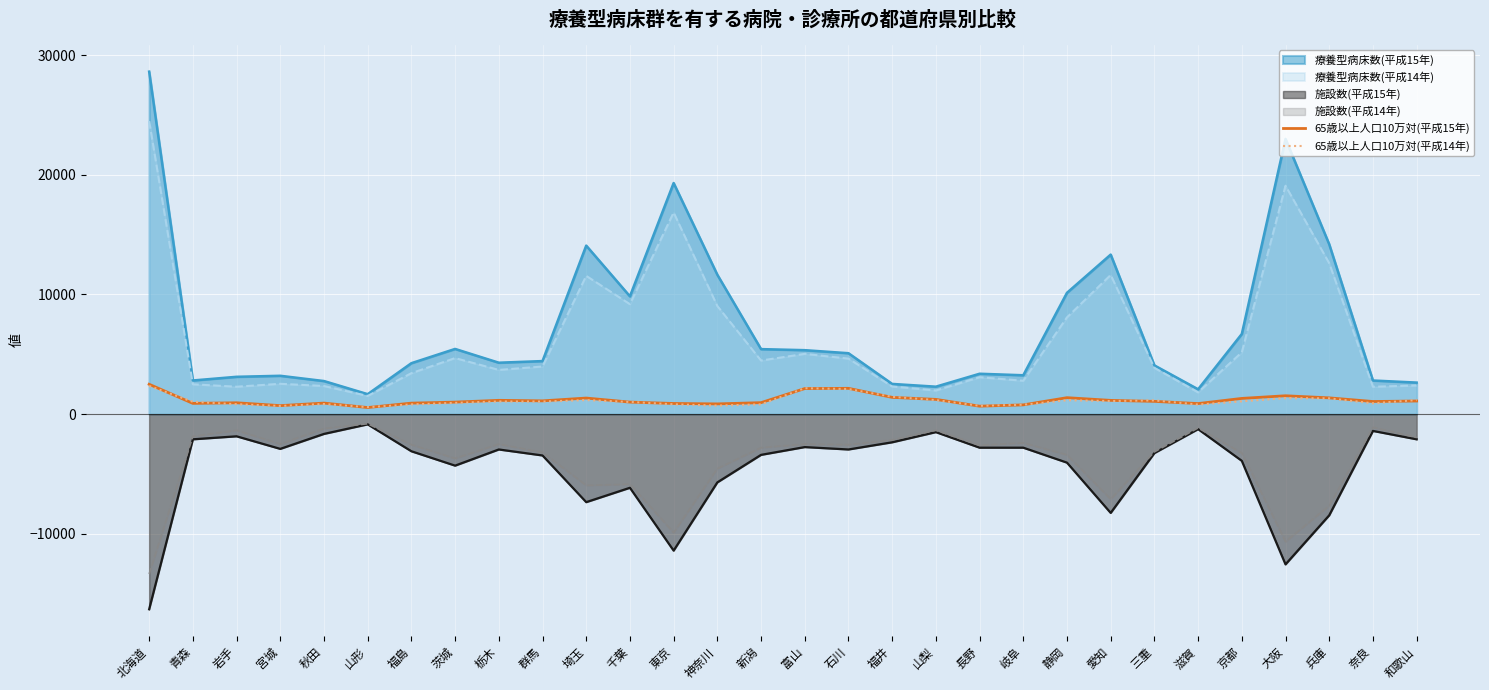

What is the total value across all series at 静岡?

13318.7